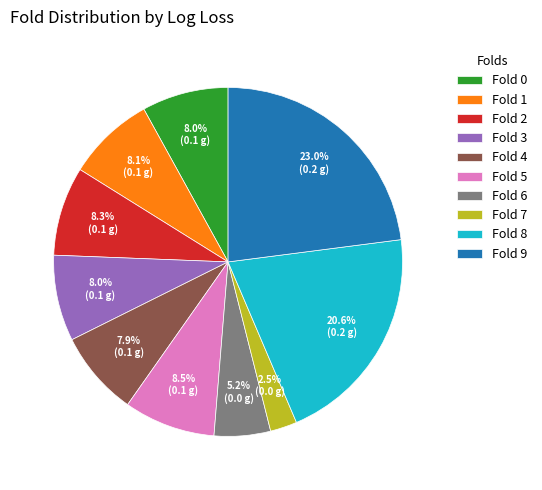

Is Fold 7 the majority of the pie?

No